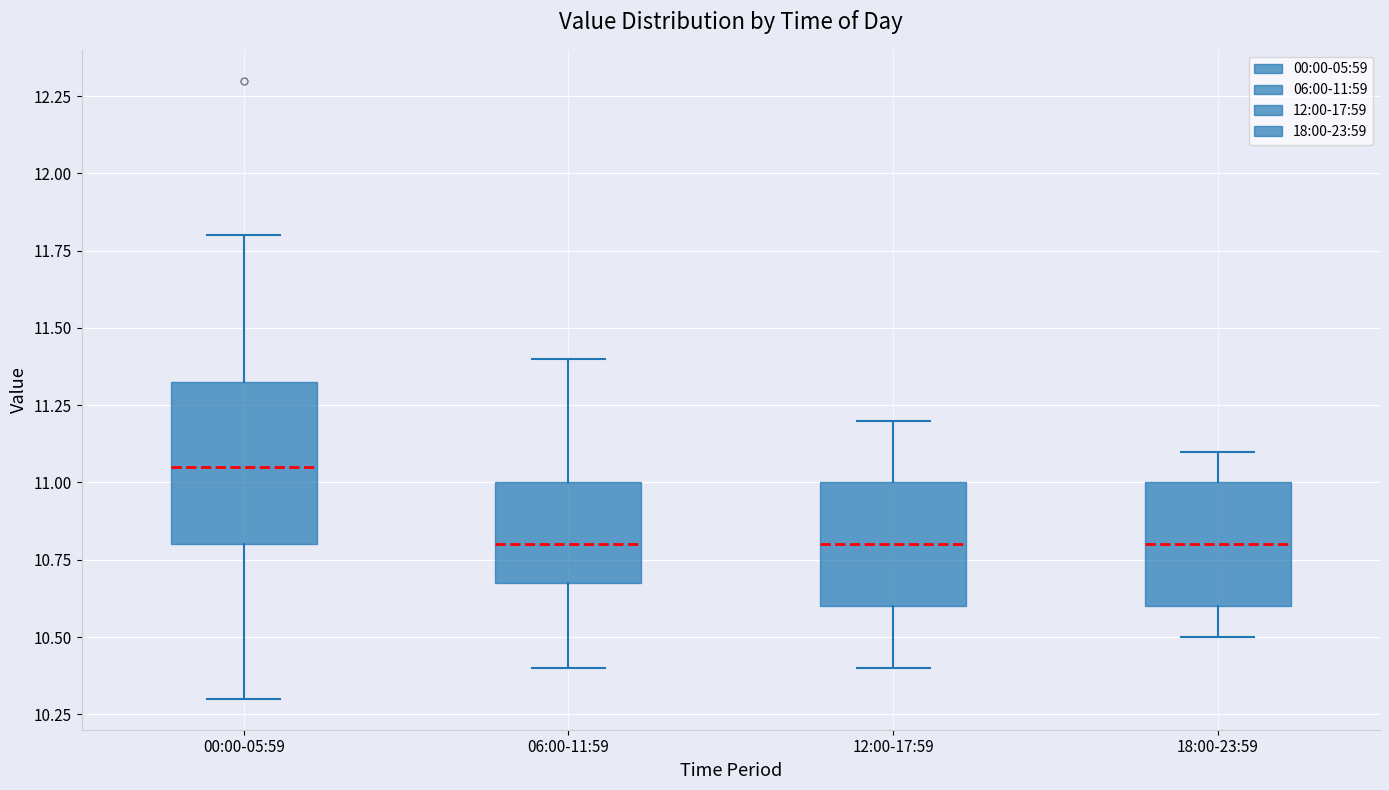

Reading left to right, read every box against the y-axis: the position of its median line, the range the box covers, and the ends of its whiskers. The values are not printed on the chart, so give them approximately, as read against the axis.

00:00-05:59: median 11.05, box 10.80 to 11.35, whiskers 10.30 to 11.80
06:00-11:59: median 10.80, box 10.70 to 11.00, whiskers 10.40 to 11.40
12:00-17:59: median 10.80, box 10.60 to 11.00, whiskers 10.40 to 11.20
18:00-23:59: median 10.80, box 10.60 to 11.00, whiskers 10.50 to 11.10